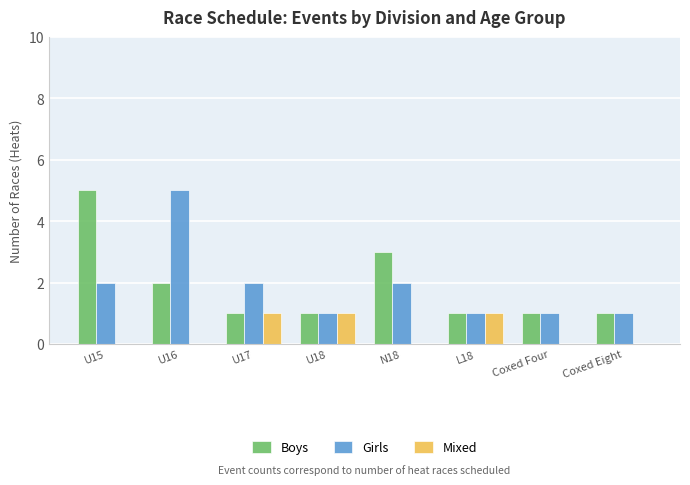

Which series changed the most between U16 and N18?

Girls